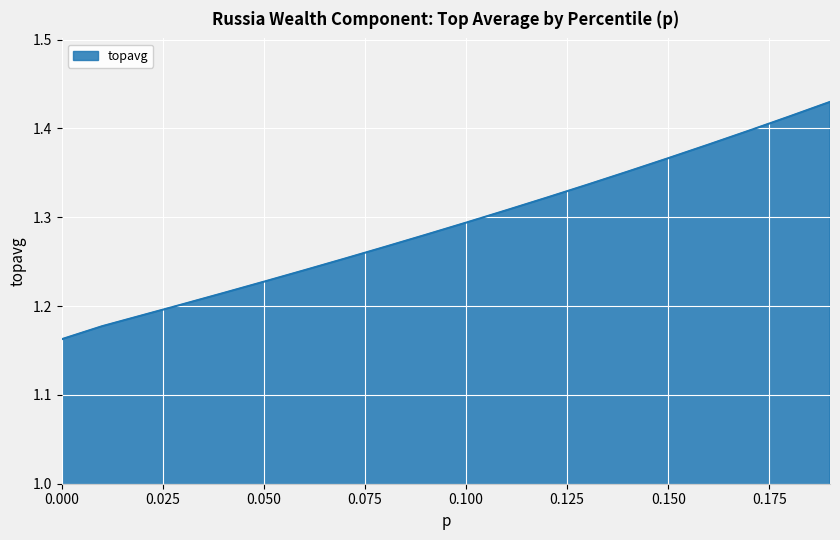

What is the difference between the maximum and minimum values?

0.3